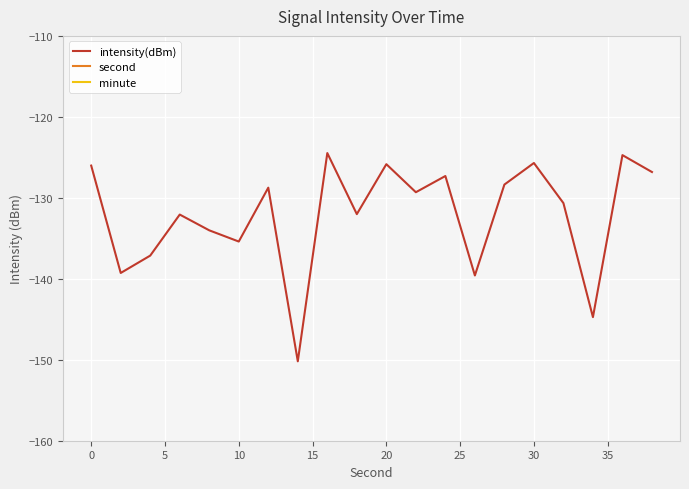

How many distinct data groups are displayed?

3